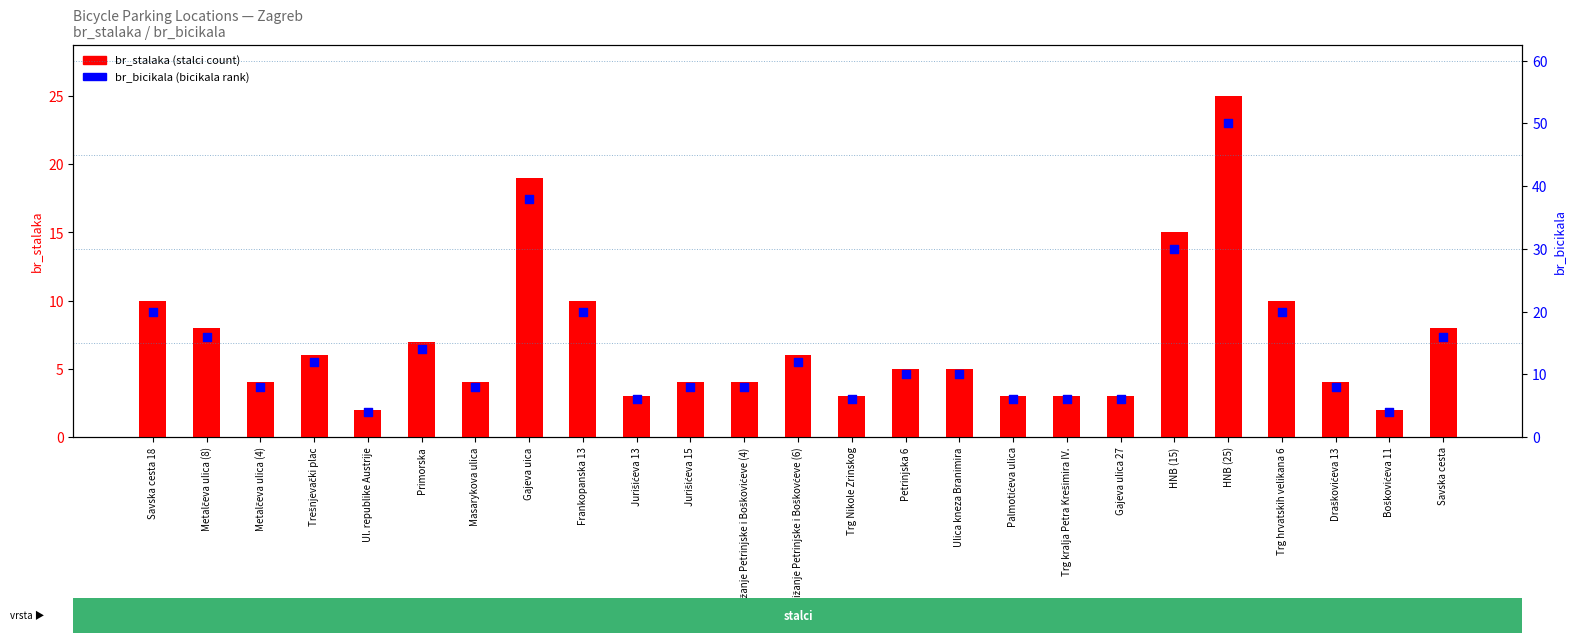

Is the value of br_bicikala (percentile rank) at Križanje Petrinjske i Boškovćeve (6) greater than the value of br_stalaka (count) at Palmotićeva ulica?

Yes